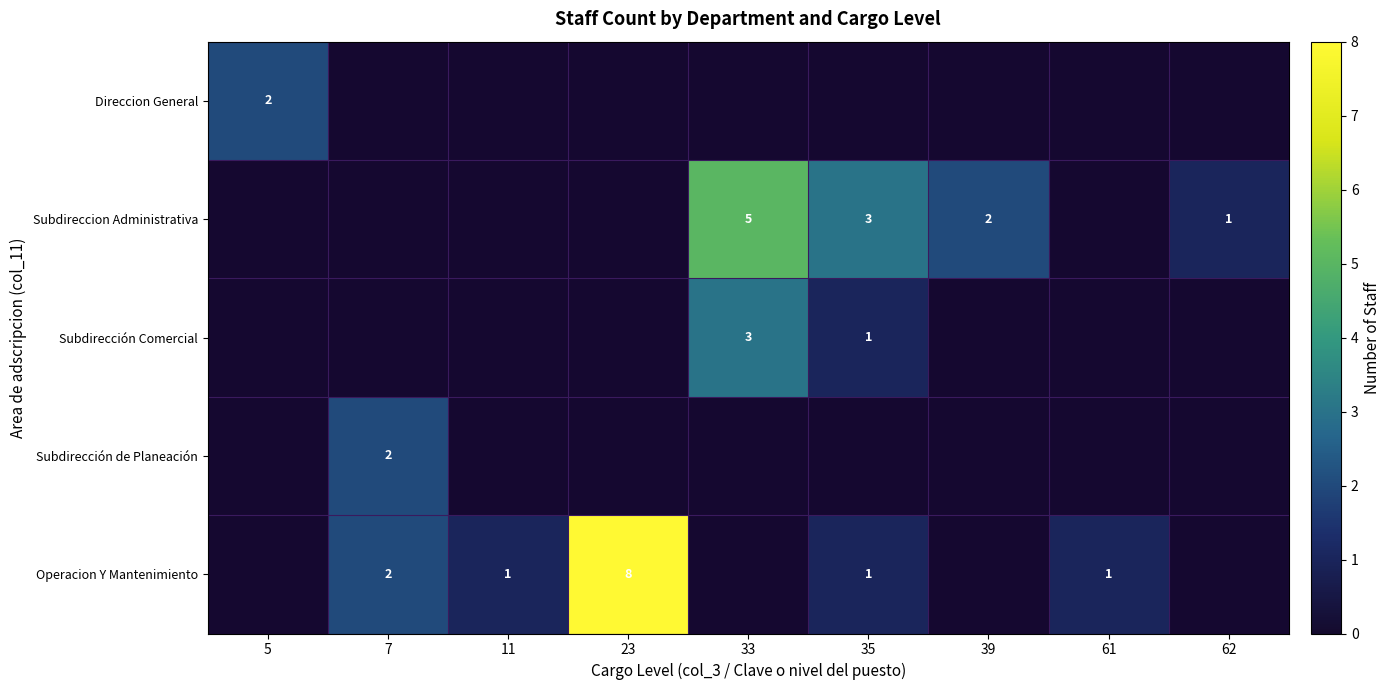

The Subdireccion Administrativa series shows 1 at 39. True or false?

False